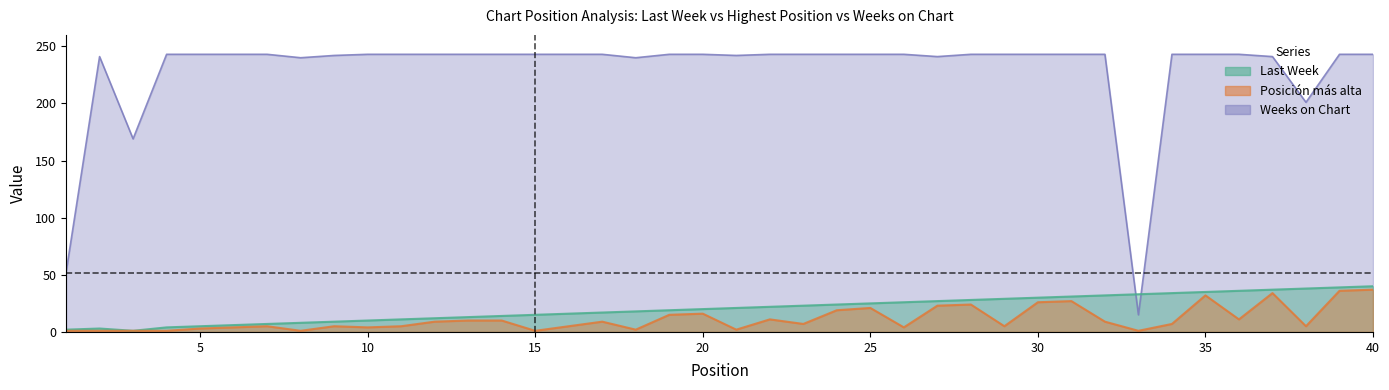

List the labels in order of Posicion mas alta value, largest first.

40, 39, 37, 35, 31, 30, 28, 27, 25, 24, 20, 19, 22, 36, 13, 14, 12, 17, 32, 23, 34, 7, 9, 11, 16, 29, 38, 6, 10, 26, 5, 18, 21, 1, 2, 3, 4, 8, 15, 33